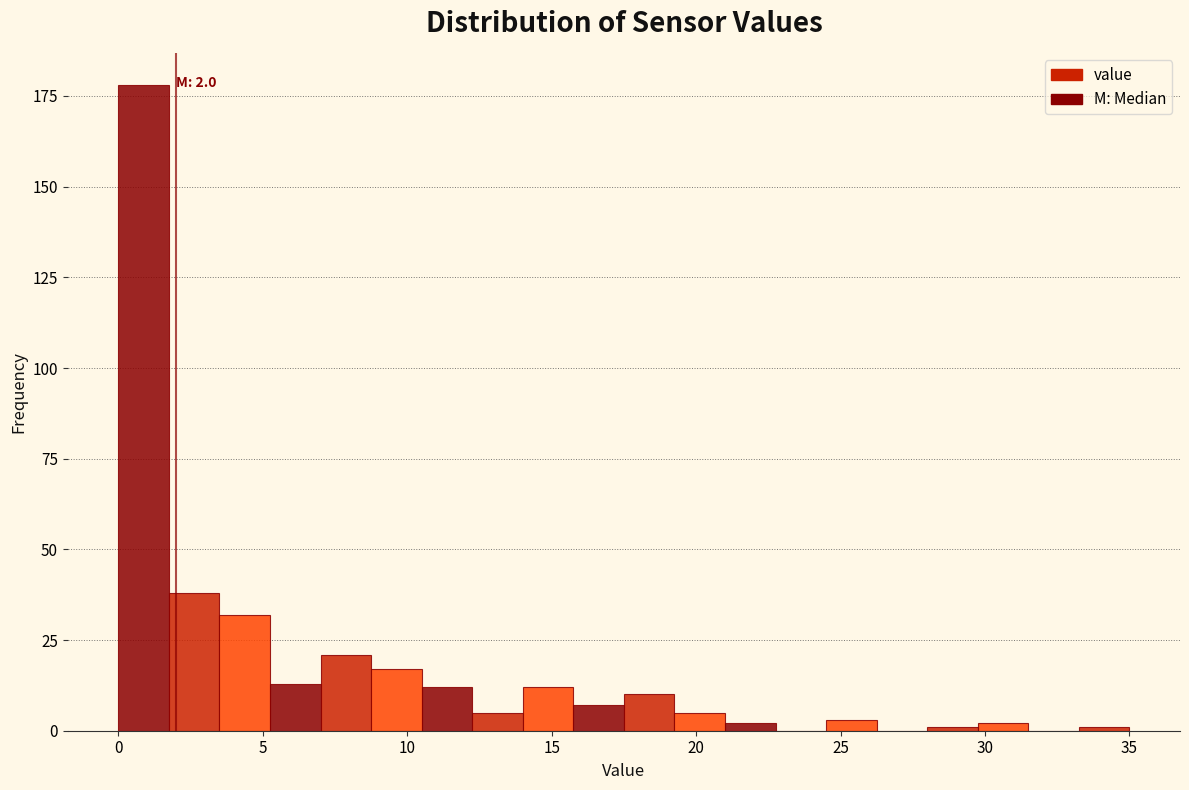

Read against the x-axis, roughly where is the centre of the tallest bar?

1.0